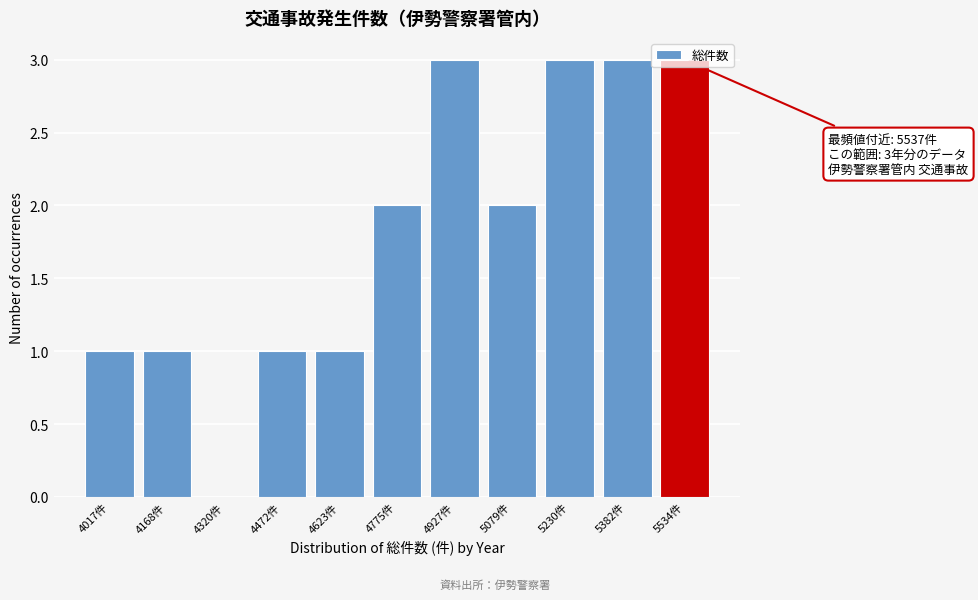

The value at 4320件 is 0. True or false?

True